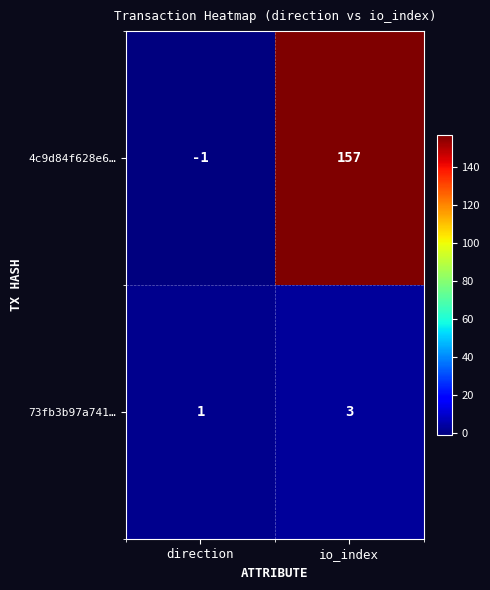

At which category does the chart reach its minimum across all series?

direction